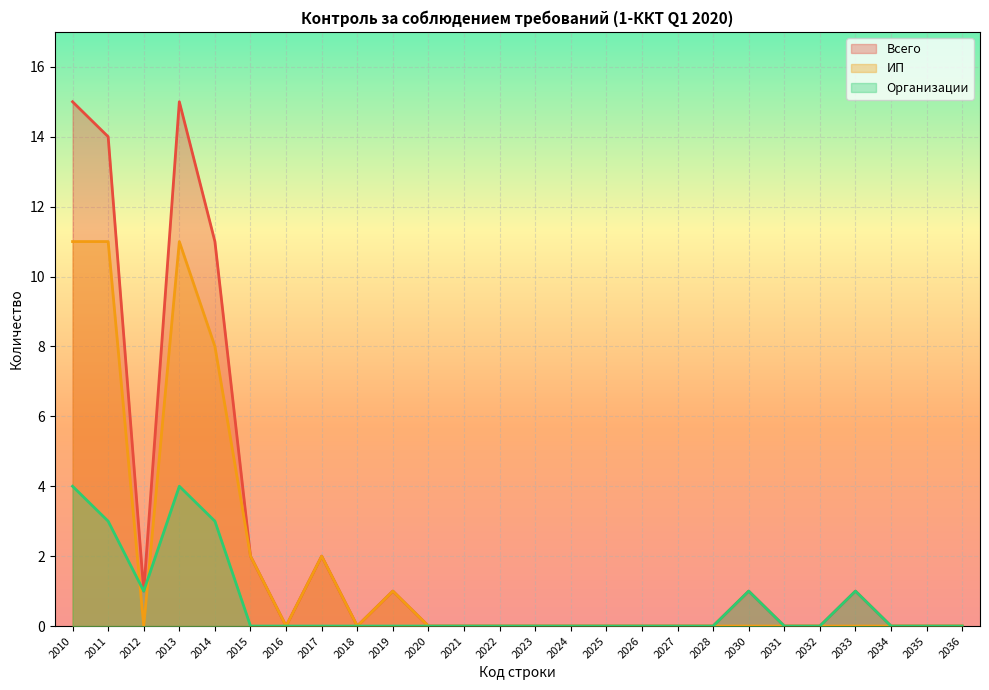

Reading right to left, extract all data points from this chart.

Всего: 2036=0	2035=0	2034=0	2033=1	2032=0	2031=0	2030=1	2028=0	2027=0	2026=0	2025=0	2024=0	2023=0	2022=0	2021=0	2020=0	2019=1	2018=0	2017=2	2016=0	2015=2	2014=11	2013=15	2012=1	2011=14	2010=15
ИП: 2036=0	2035=0	2034=0	2033=0	2032=0	2031=0	2030=0	2028=0	2027=0	2026=0	2025=0	2024=0	2023=0	2022=0	2021=0	2020=0	2019=1	2018=0	2017=2	2016=0	2015=2	2014=8	2013=11	2012=0	2011=11	2010=11
Организации: 2036=0	2035=0	2034=0	2033=1	2032=0	2031=0	2030=1	2028=0	2027=0	2026=0	2025=0	2024=0	2023=0	2022=0	2021=0	2020=0	2019=0	2018=0	2017=0	2016=0	2015=0	2014=3	2013=4	2012=1	2011=3	2010=4